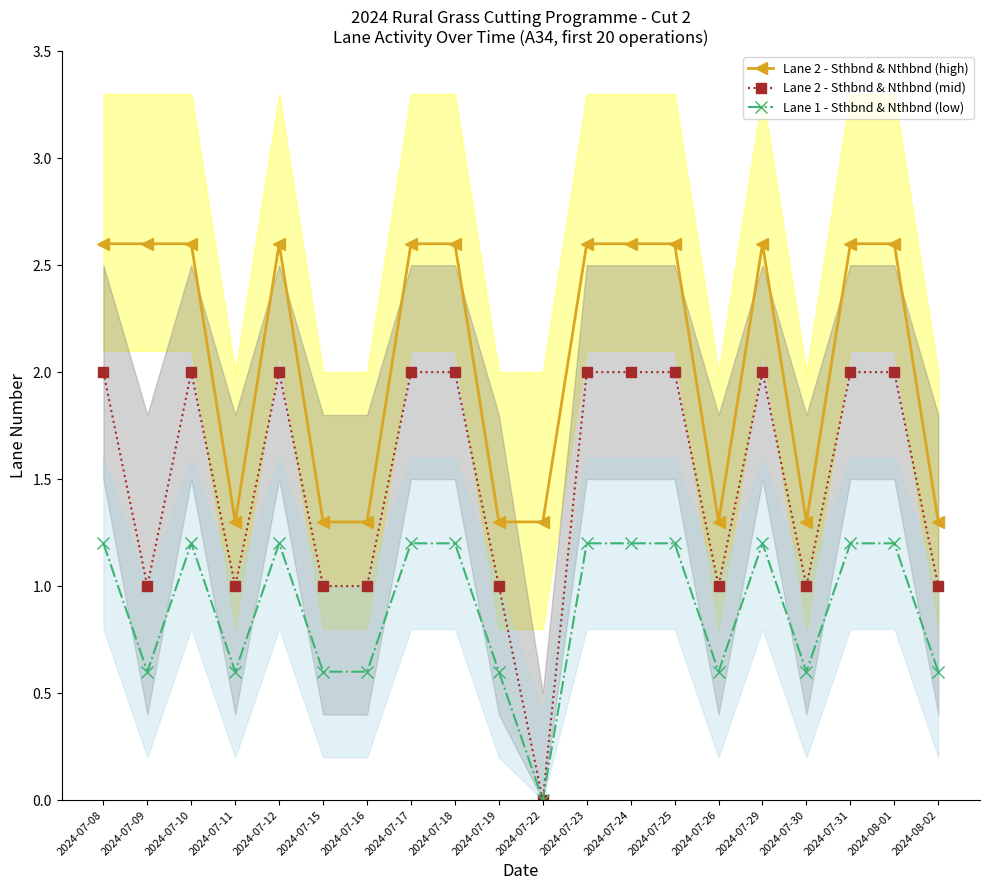

How many values in the Lane 2 - Sthbnd & Nthbnd (high) series are below 2?

8